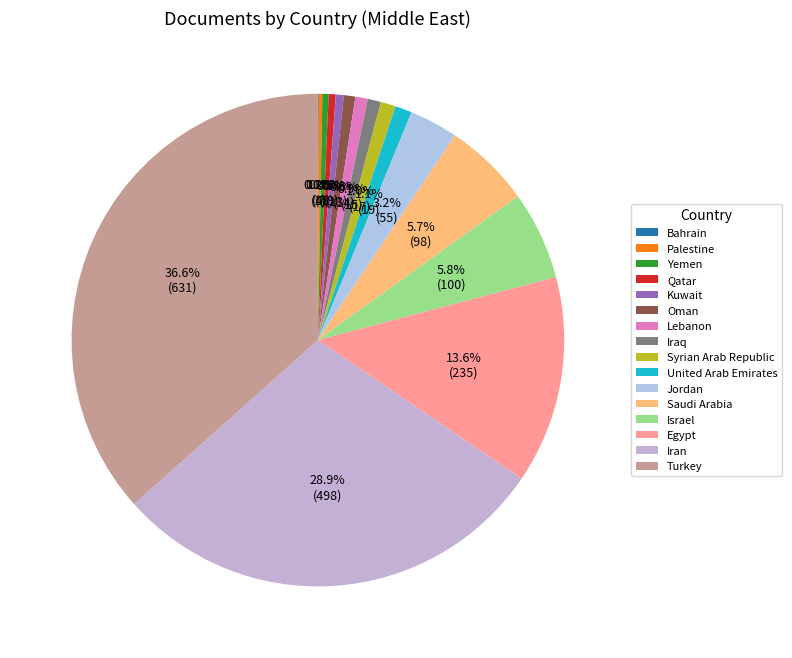

Rank the categories by value from lowest to highest.

Bahrain, Palestine, Yemen, Qatar, Kuwait, Oman, Lebanon, Iraq, Syrian Arab Republic, United Arab Emirates, Jordan, Saudi Arabia, Israel, Egypt, Iran, Turkey